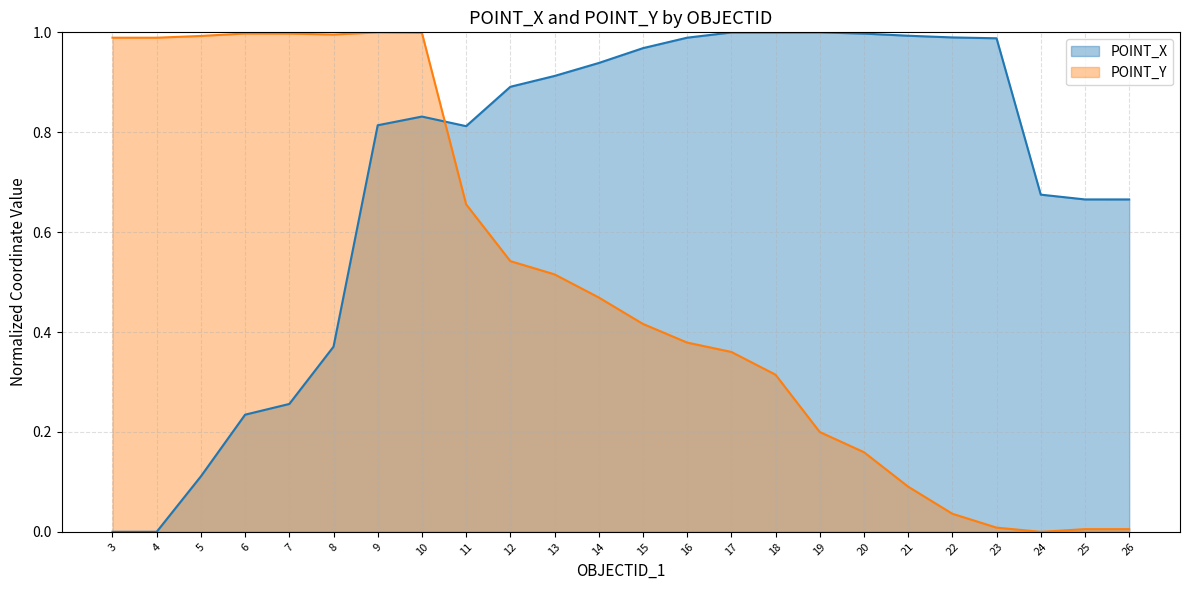

Rank the series at 19 from lowest to highest value.

POINT_Y, POINT_X